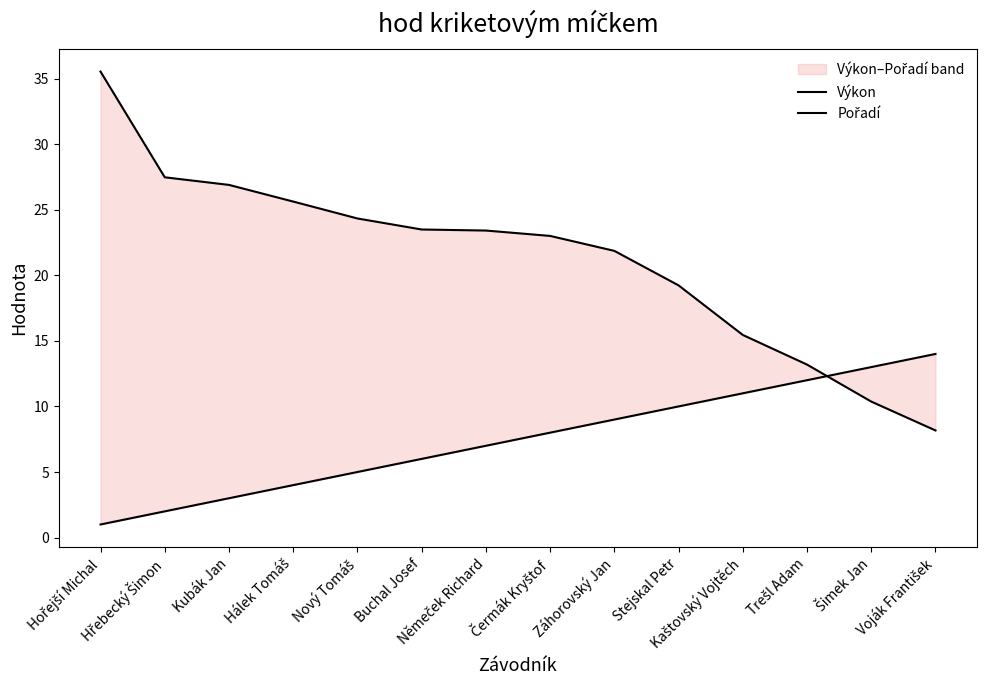

What is the maximum value for Pořadí?

14.0